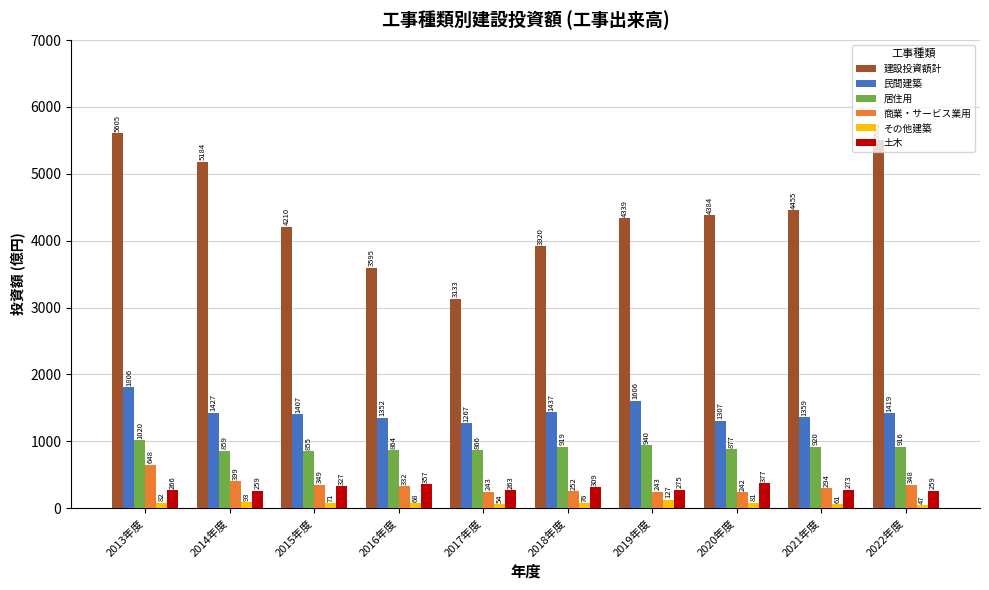

What is the maximum value for 商業・サービス業用?

648.1